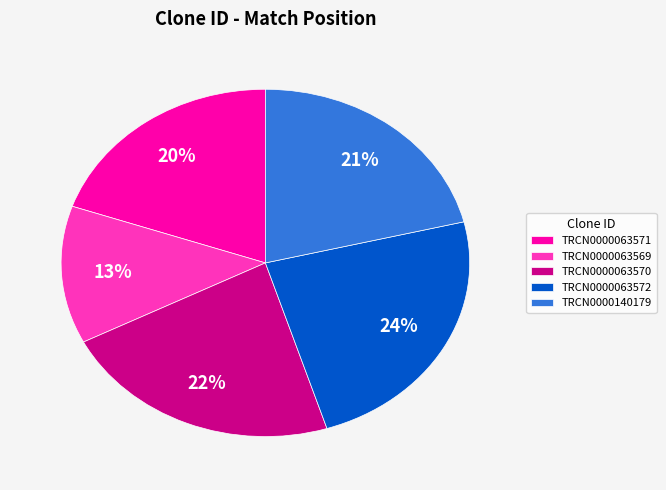

To the nearest percent, what percentage of the pie is TRCN0000063572?

24%